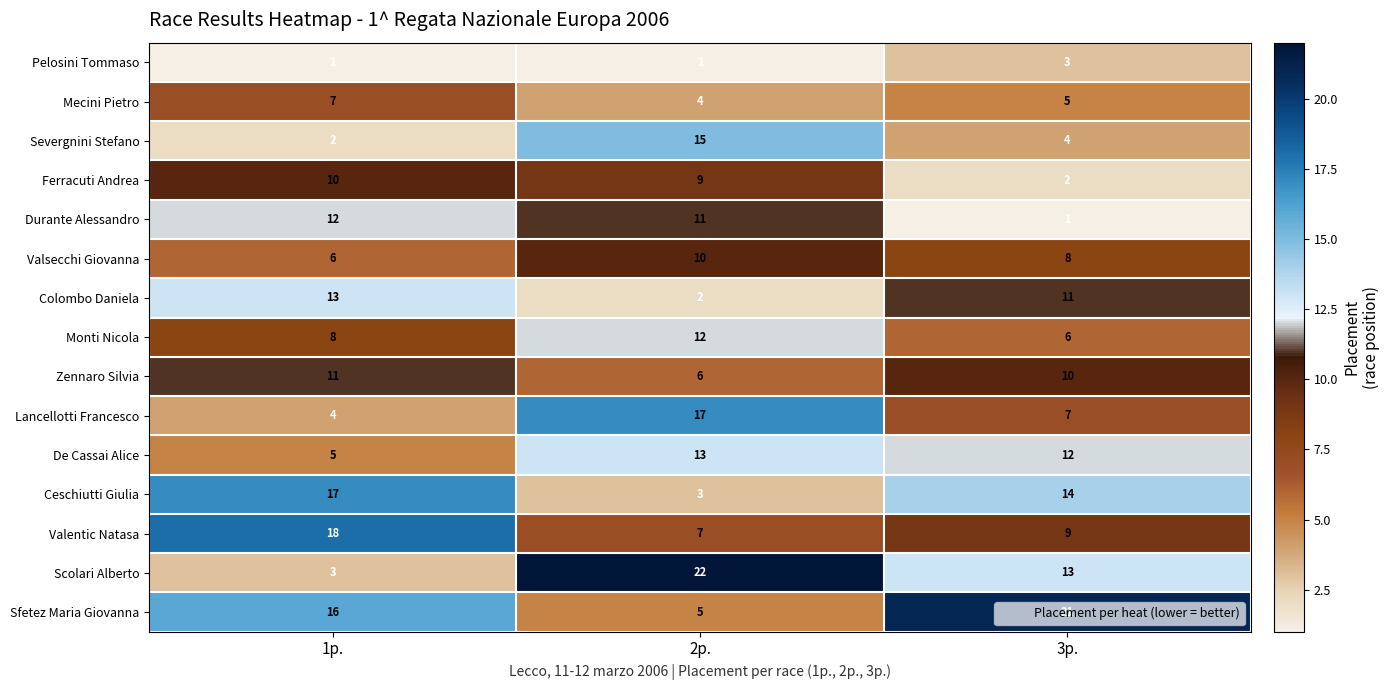

What is the highest value of the Durante Alessandro series?

12